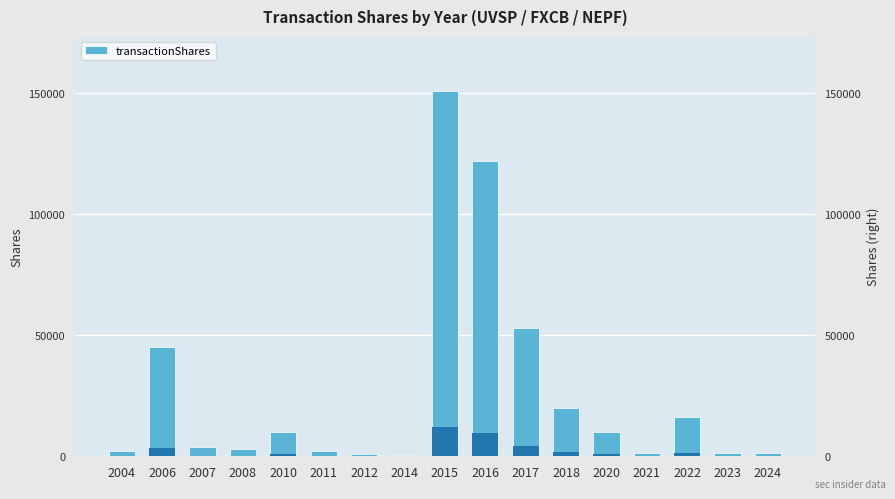

Which label corresponds to the largest value in the chart?

2015